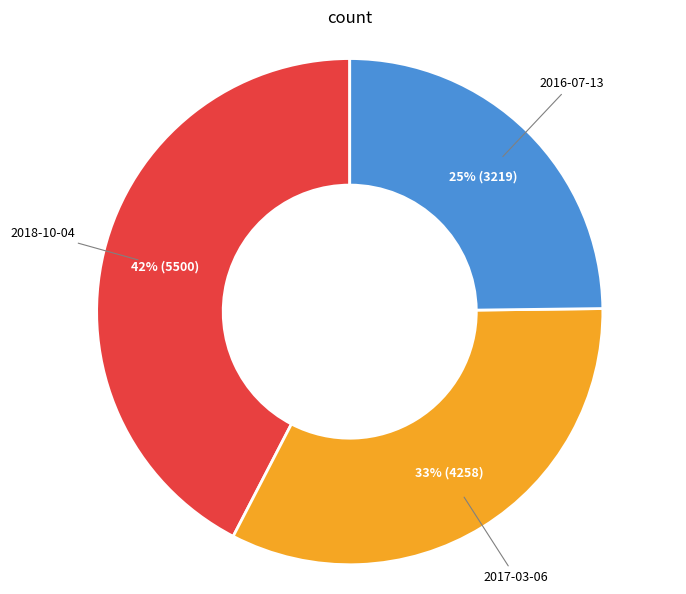

Does any single category account for the majority?

No